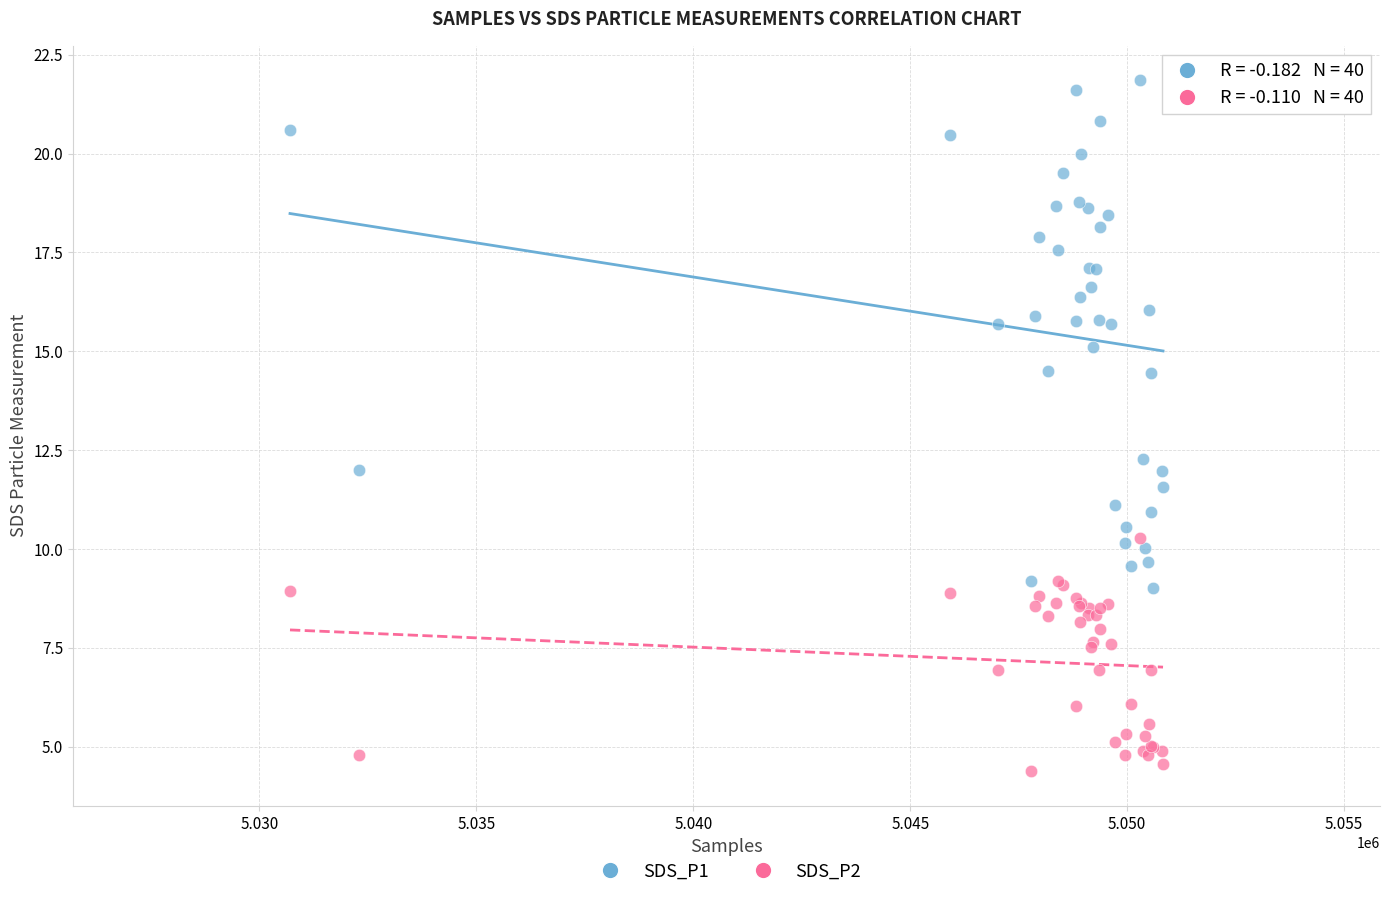

What are all the series names shown in the legend?

SDS_P1, SDS_P2